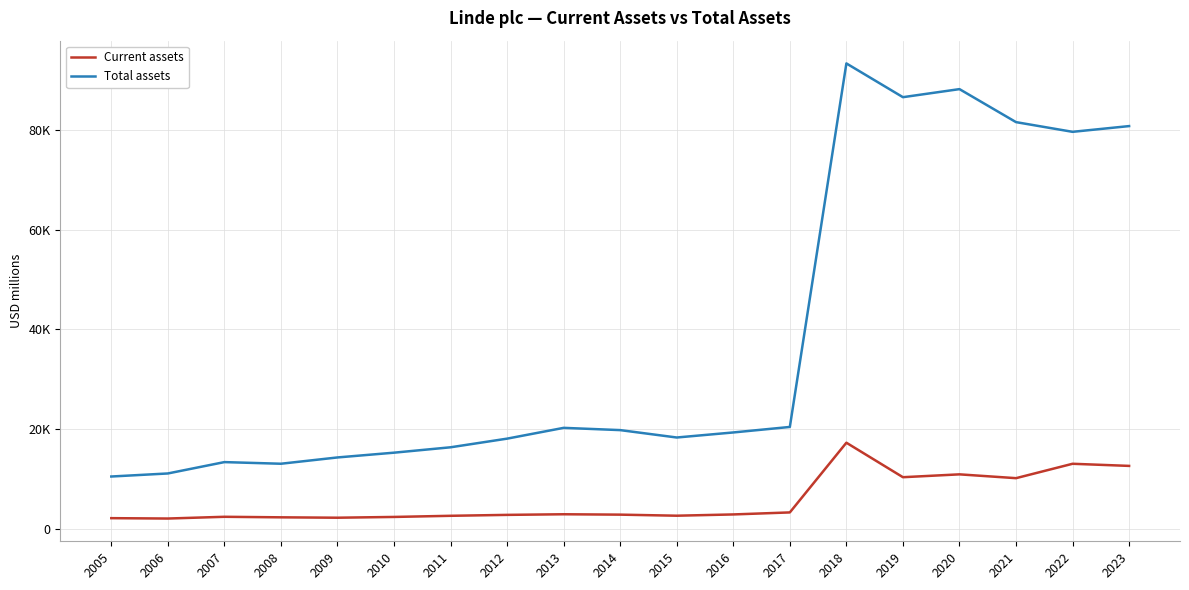

Does the chart display data point markers on the line(s)?

No